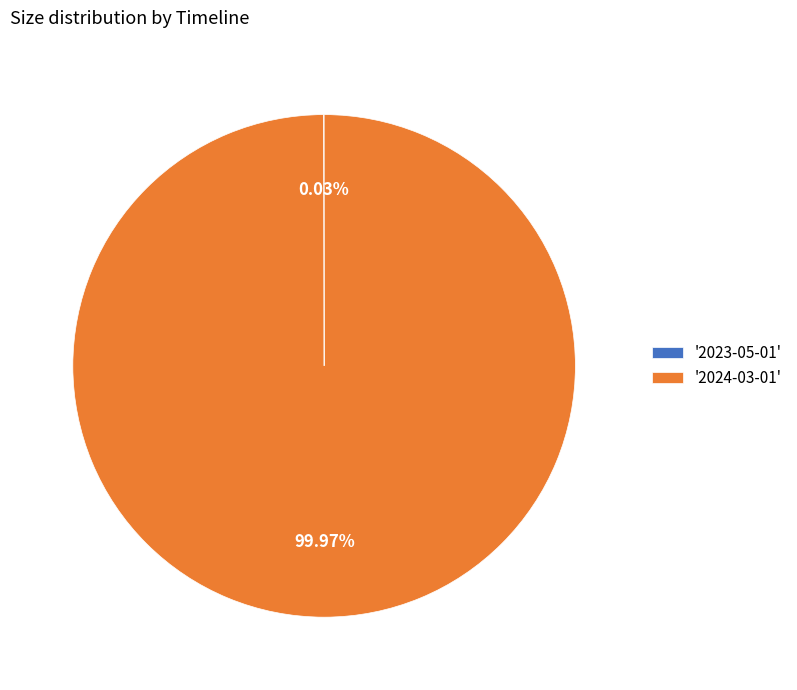

Which slice represents more than half of the pie?

'2024-03-01'